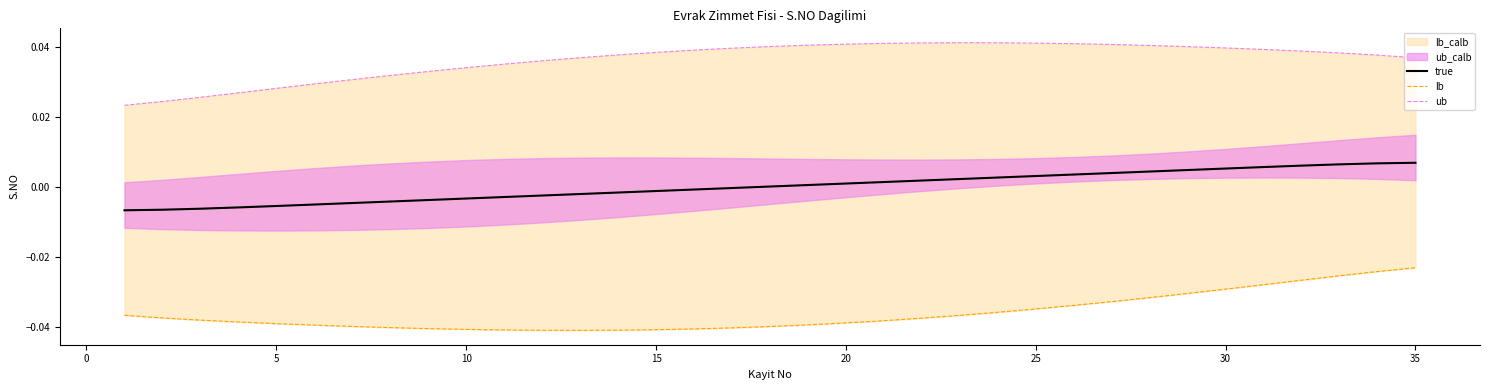

What is the spread (max minus min) of values at 20?

0.1